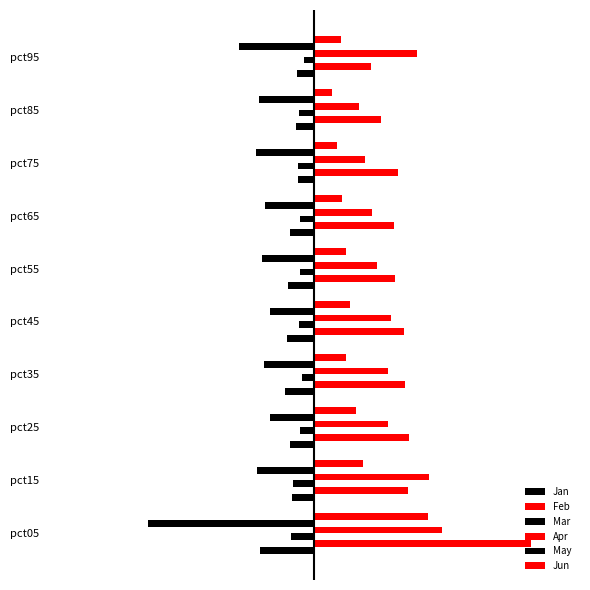

What is the value of the May bar at the 8th from the left?

-0.9